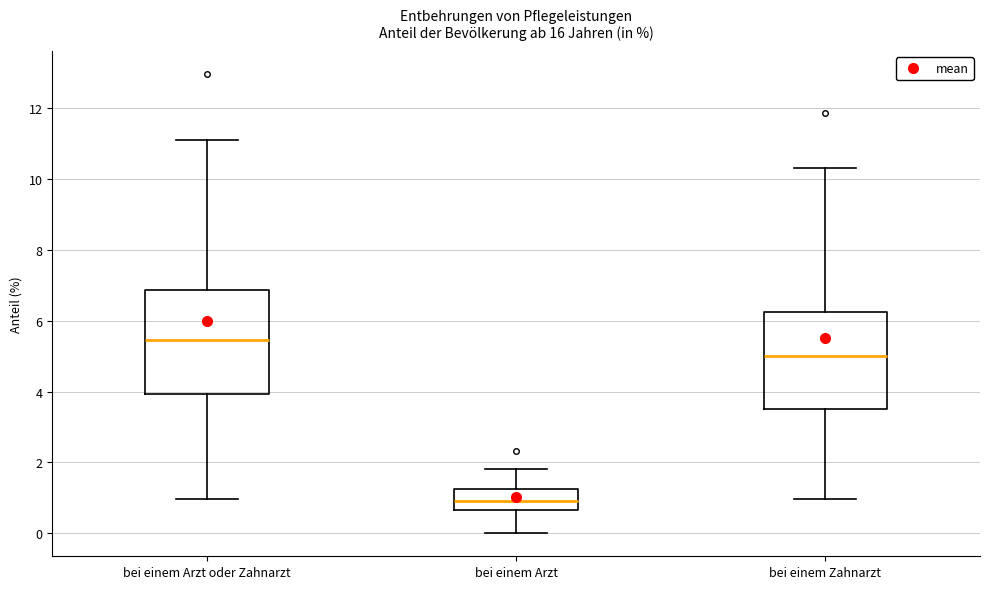

Which box's median line is the lowest?

bei einem Arzt